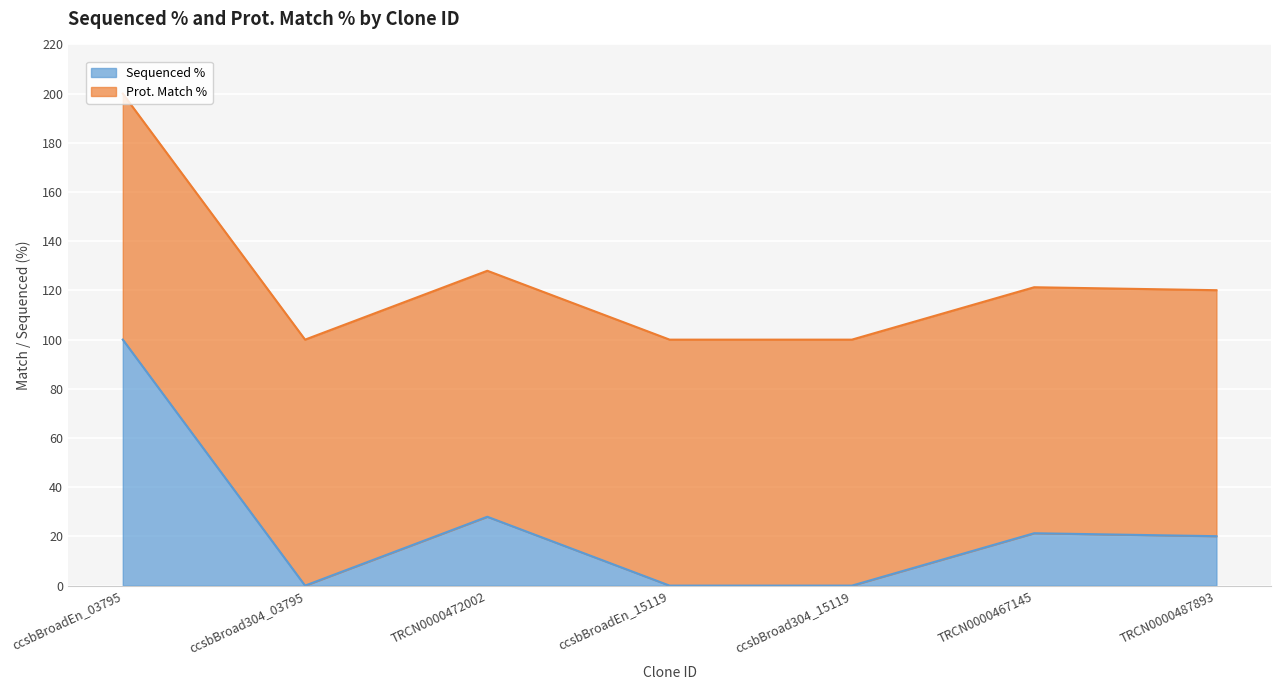

Count the number of values greater than 20.

4